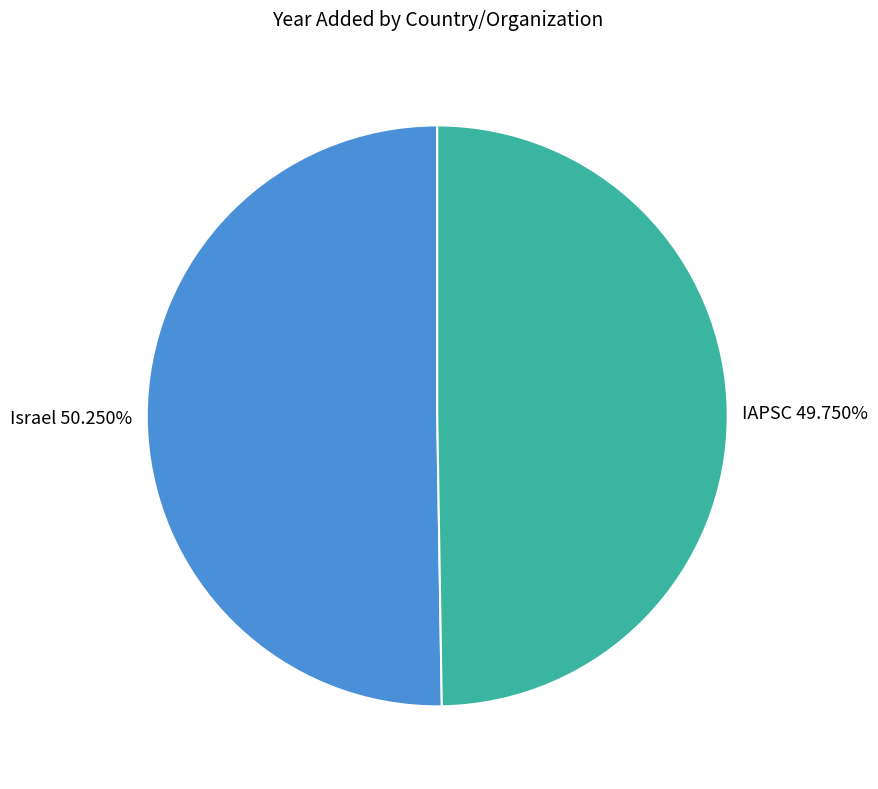

How many slices are in this pie chart?

2